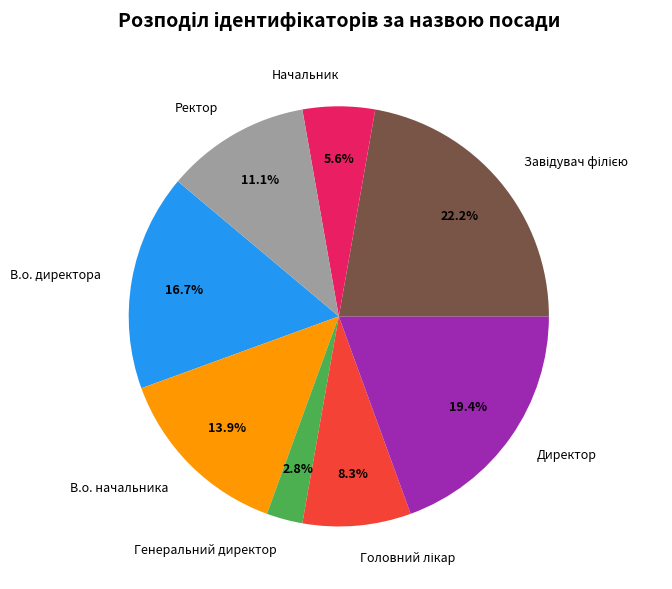

What percentage do Начальник and Директор together represent?

25.0%